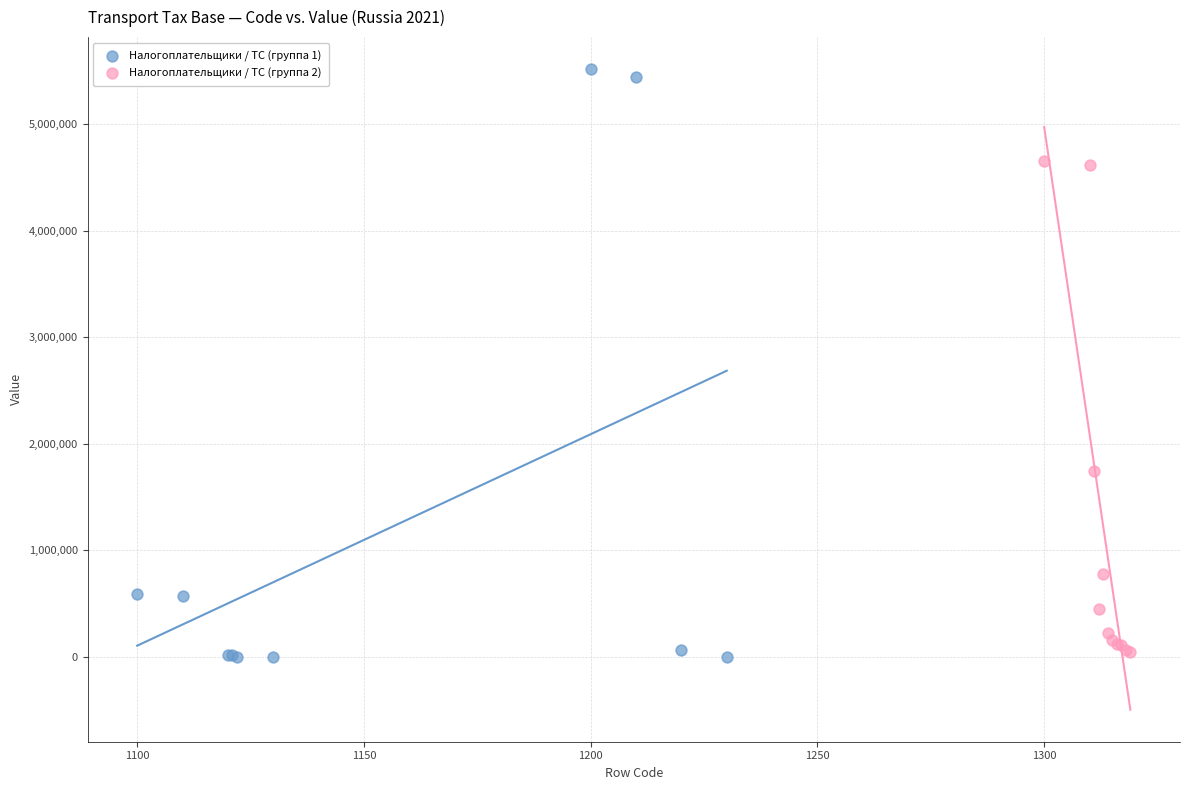

Which series has the widest spread of Y values?

Налогоплательщики / ТС (группа 1)